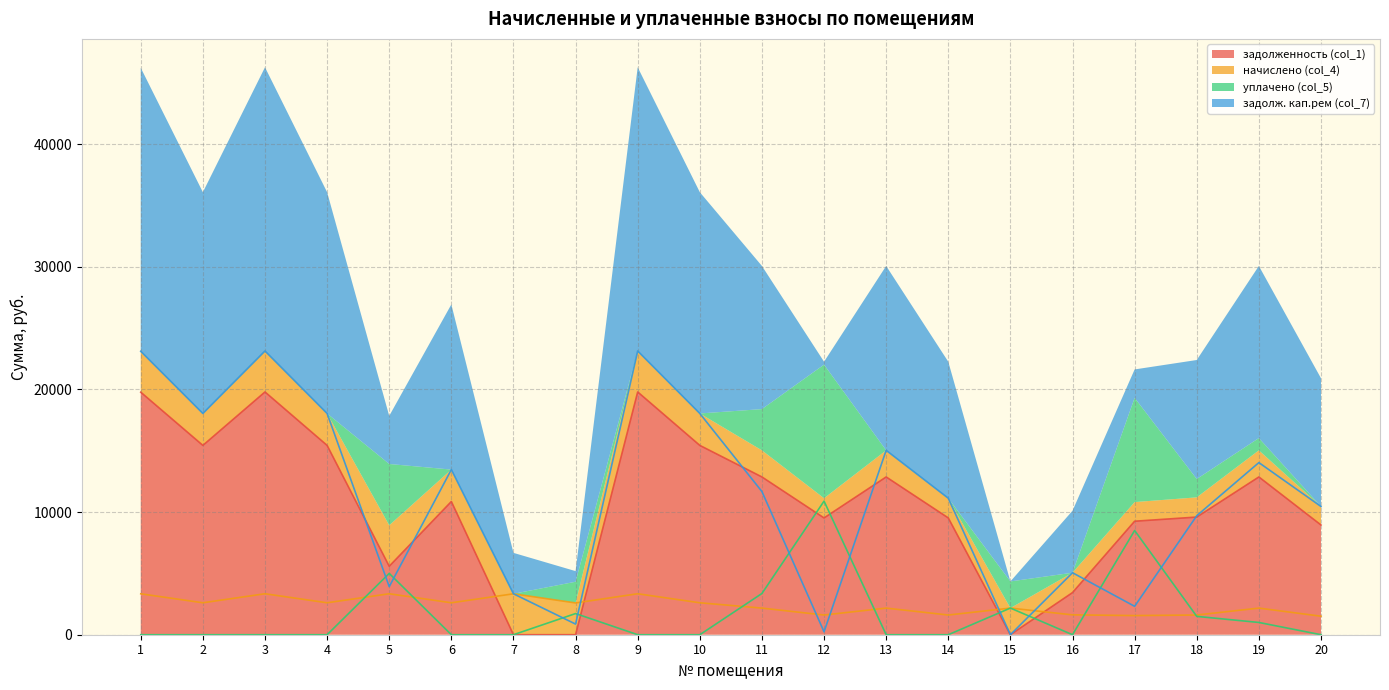

Which label corresponds to the smallest value in the chart?

7